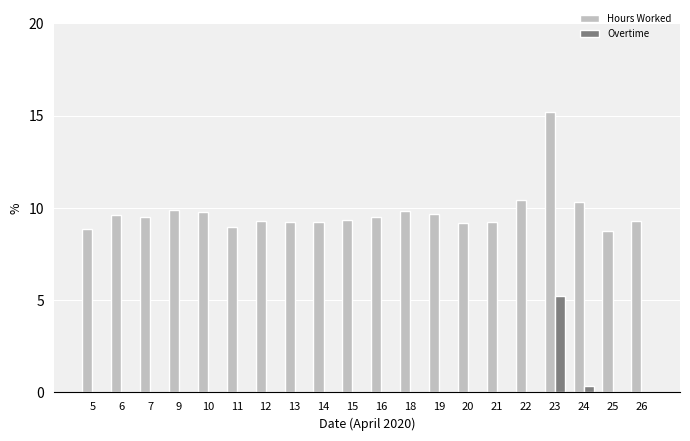

What is the average value of the Overtime series?

0.3